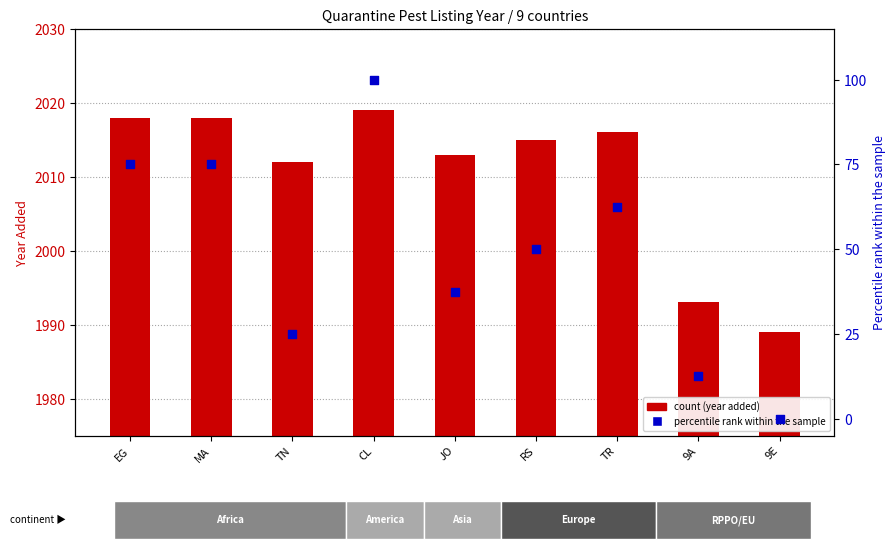

Which series contains the highest Y value?

count